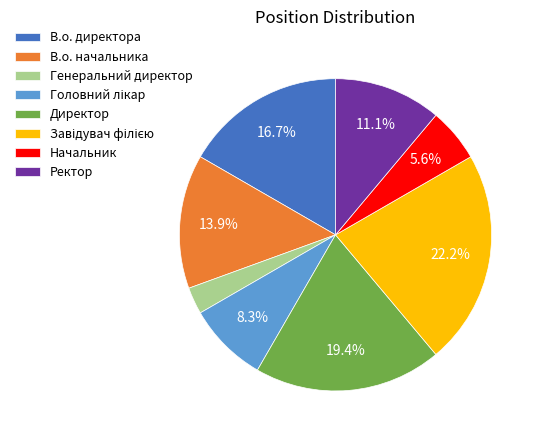

How many segments does this pie chart have?

8